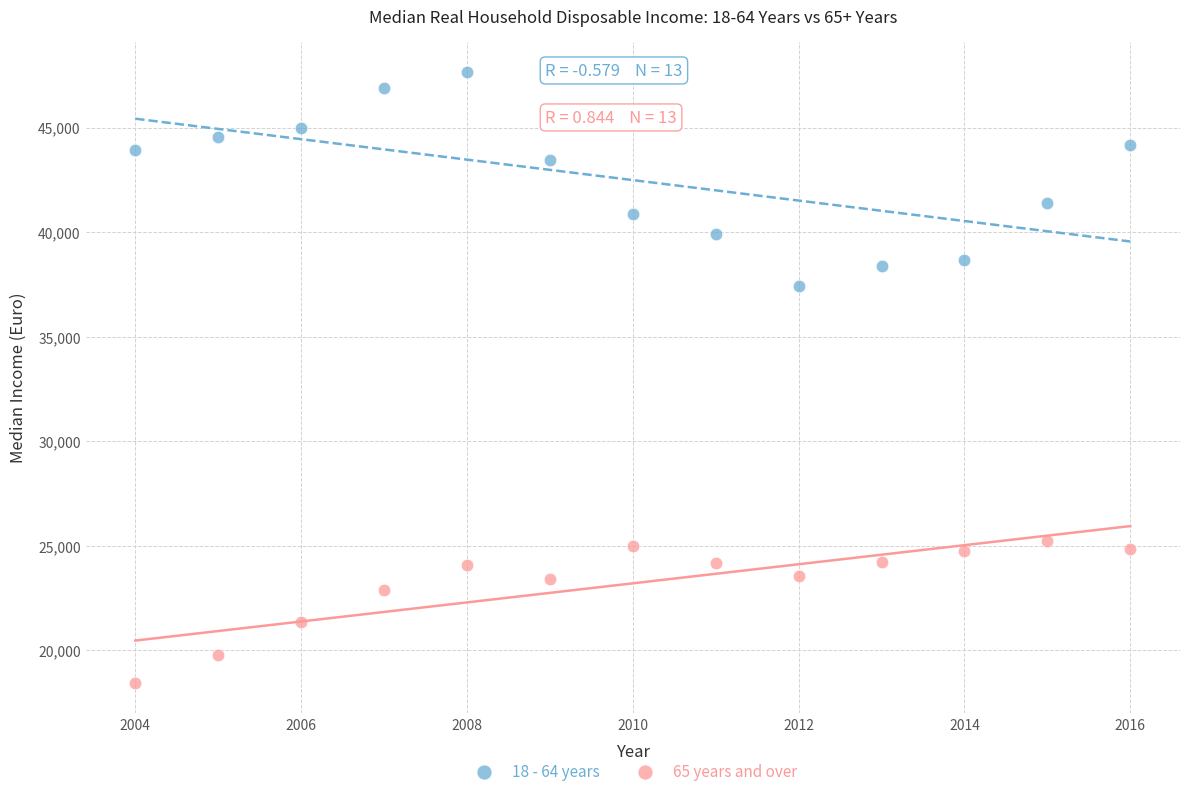

Across all data points, what is the range of Y values (max minus min)?

29184